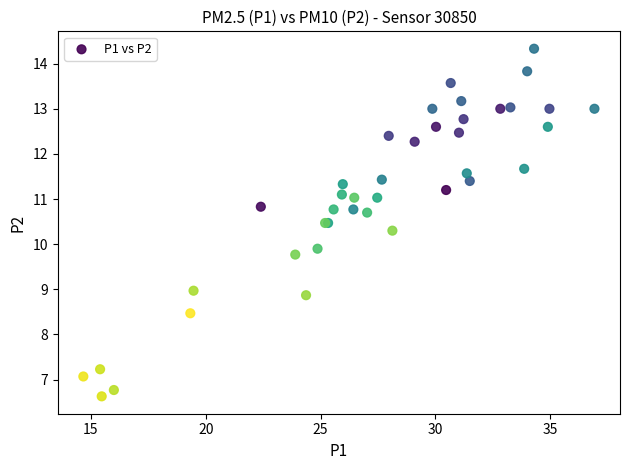

What Y value in the scatter plot is closest to 10?

9.9